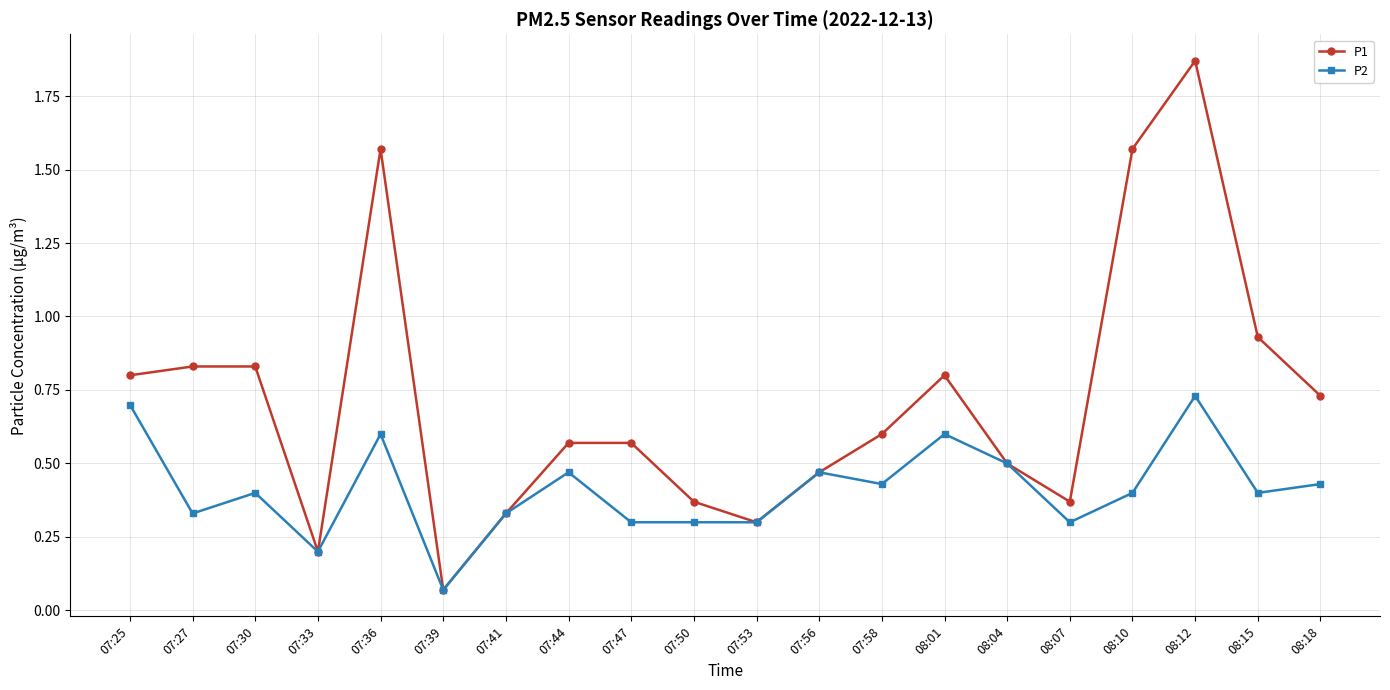

True or false: P1 has more than 2 points higher than both neighbors.

True